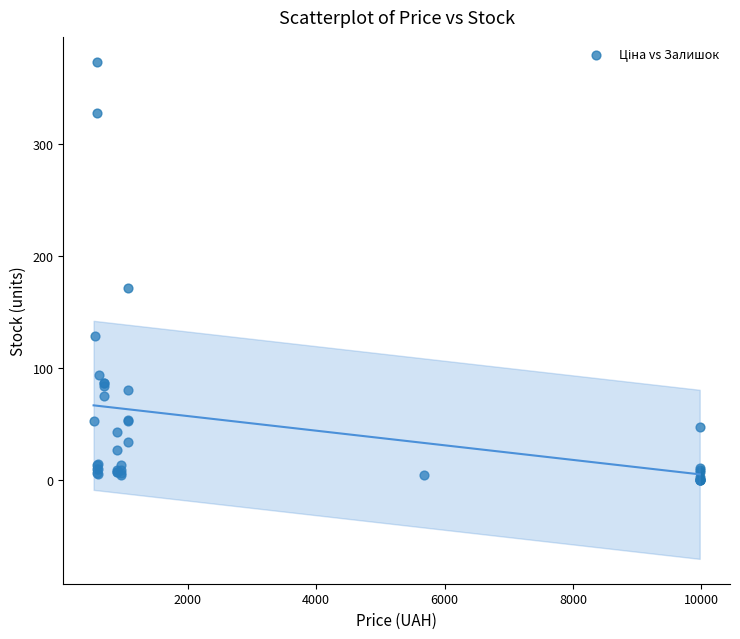

What Y value in the scatter plot is closest to 187?

172